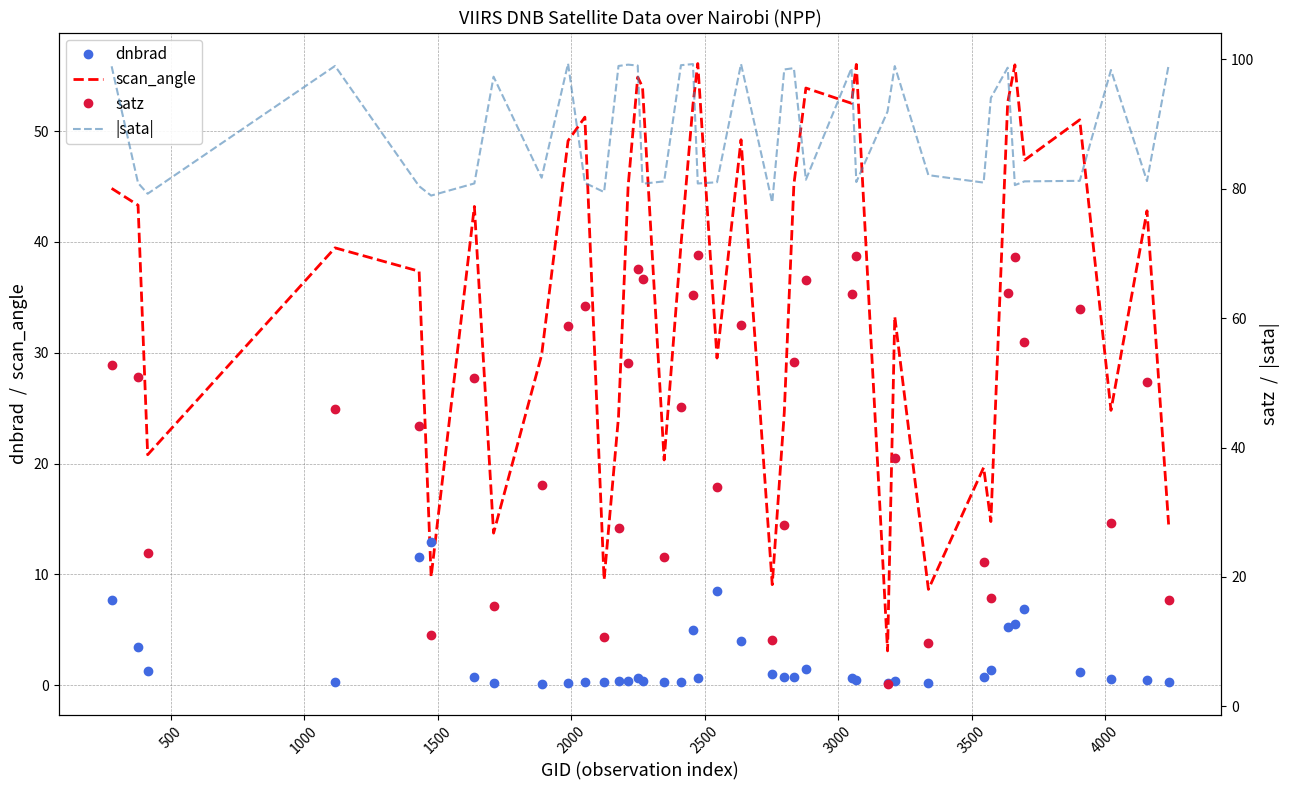

What is the highest value of the satz series?

69.7